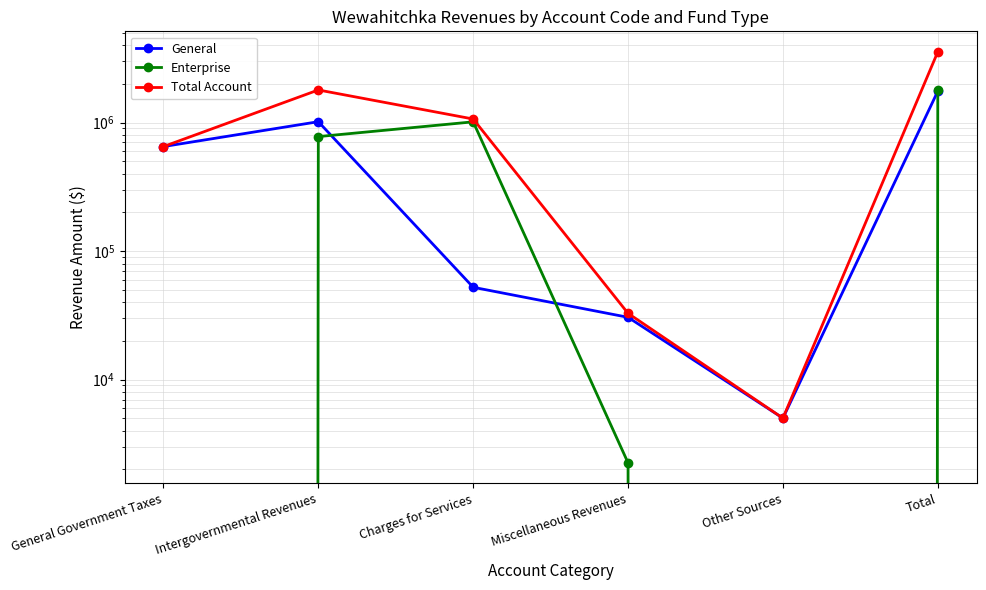

What is the difference between the Enterprise values at Miscellaneous Revenues and Total?

1790089